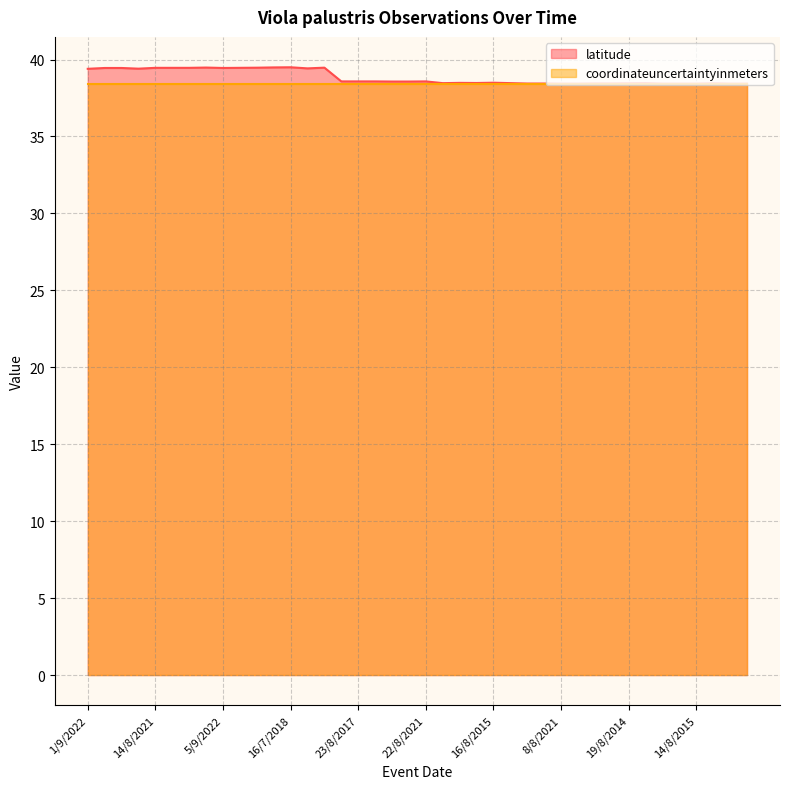

What is the lowest value of the coordinateuncertaintyinmeters series?

38.4